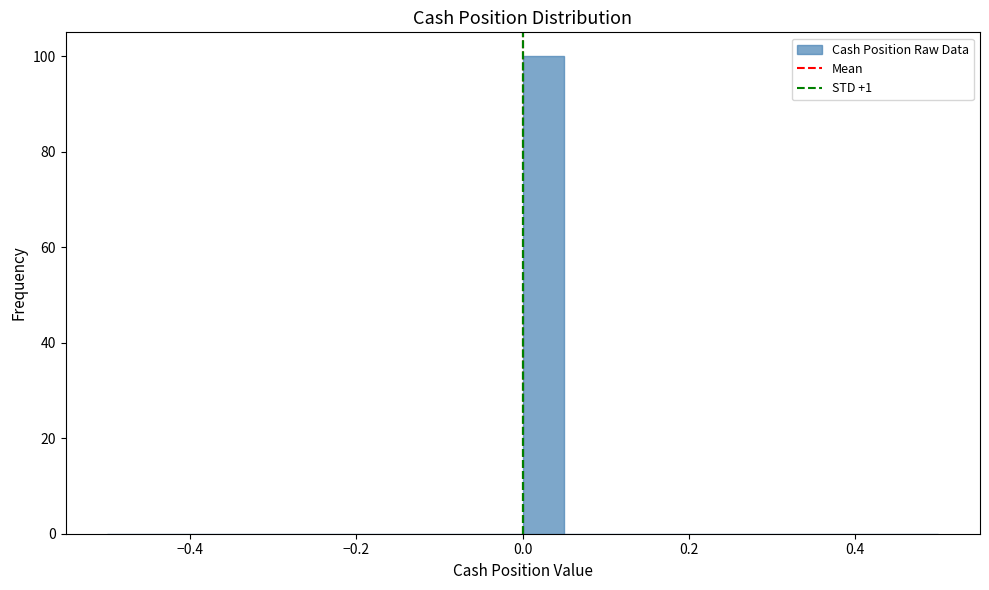

Read against the x-axis, roughly where is the centre of the tallest bar?

0.02